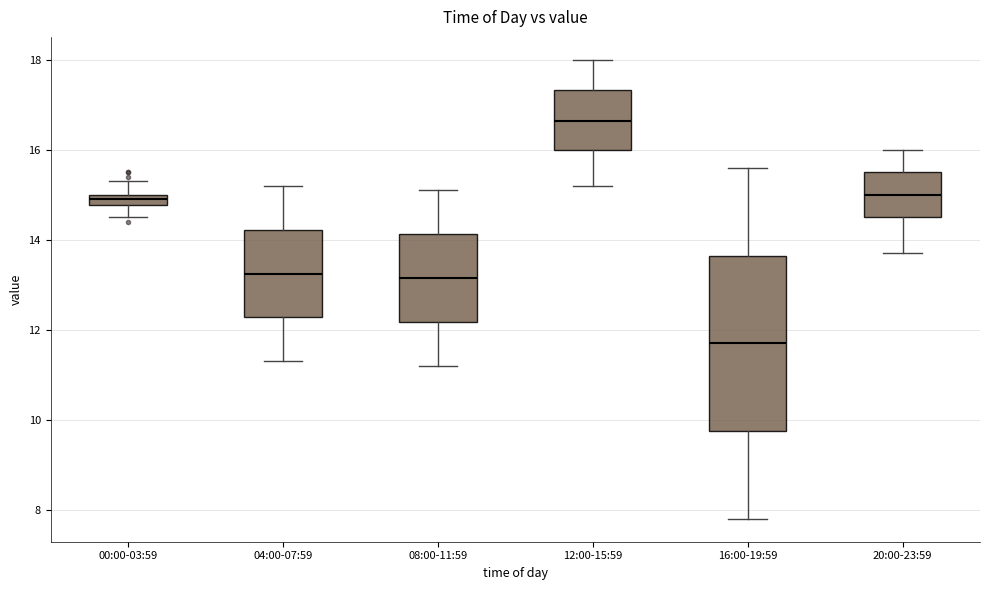

Where does the lower whisker of the box for 12:00-15:59 end on the y-axis? The values are not printed on the chart, so give them approximately, as read against the axis.

15.2